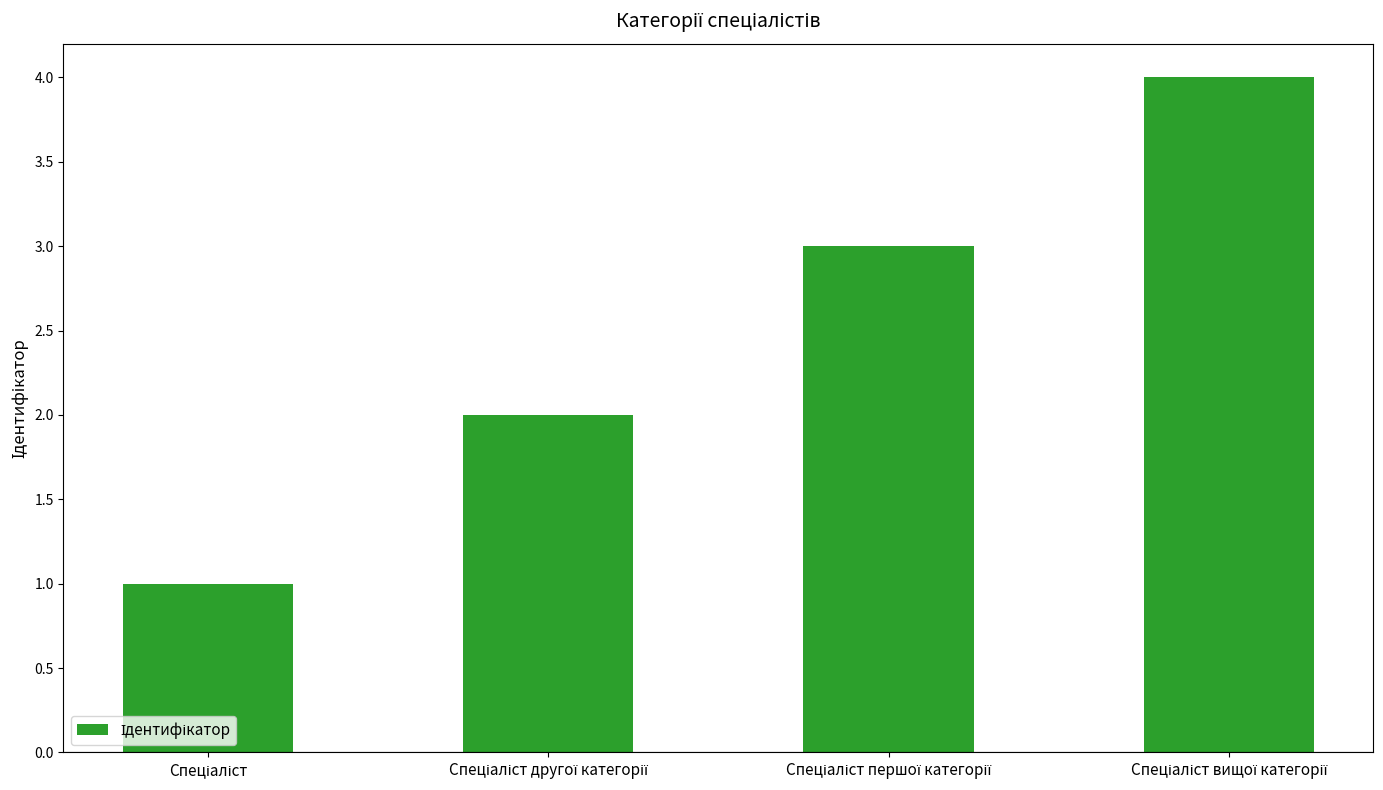

What is the sum of all values?

10